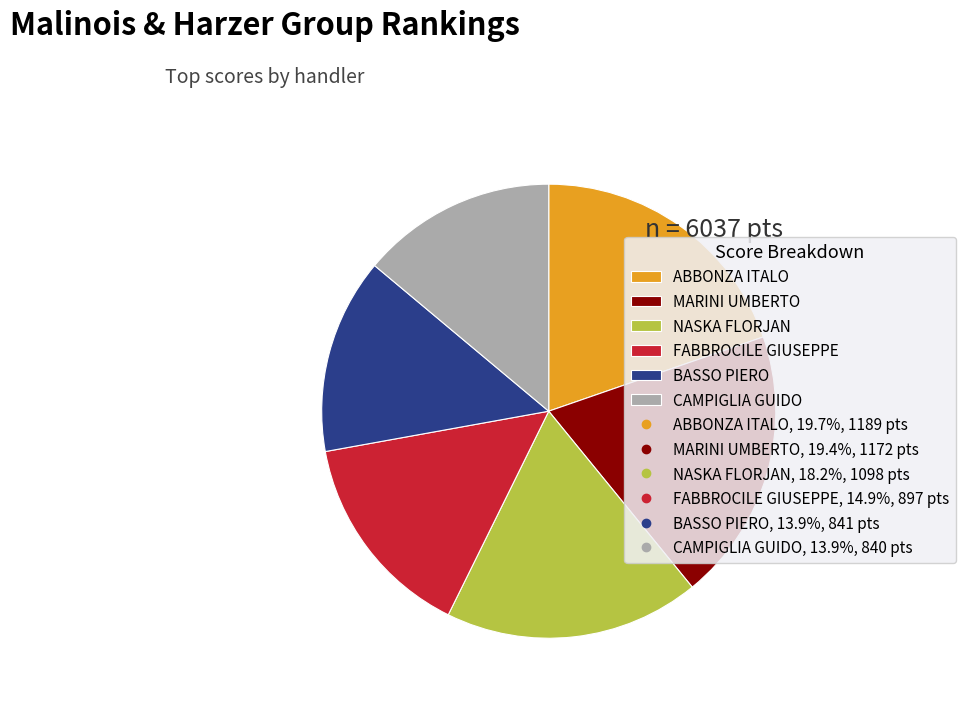

Is there any slice that represents more than half of the pie?

No